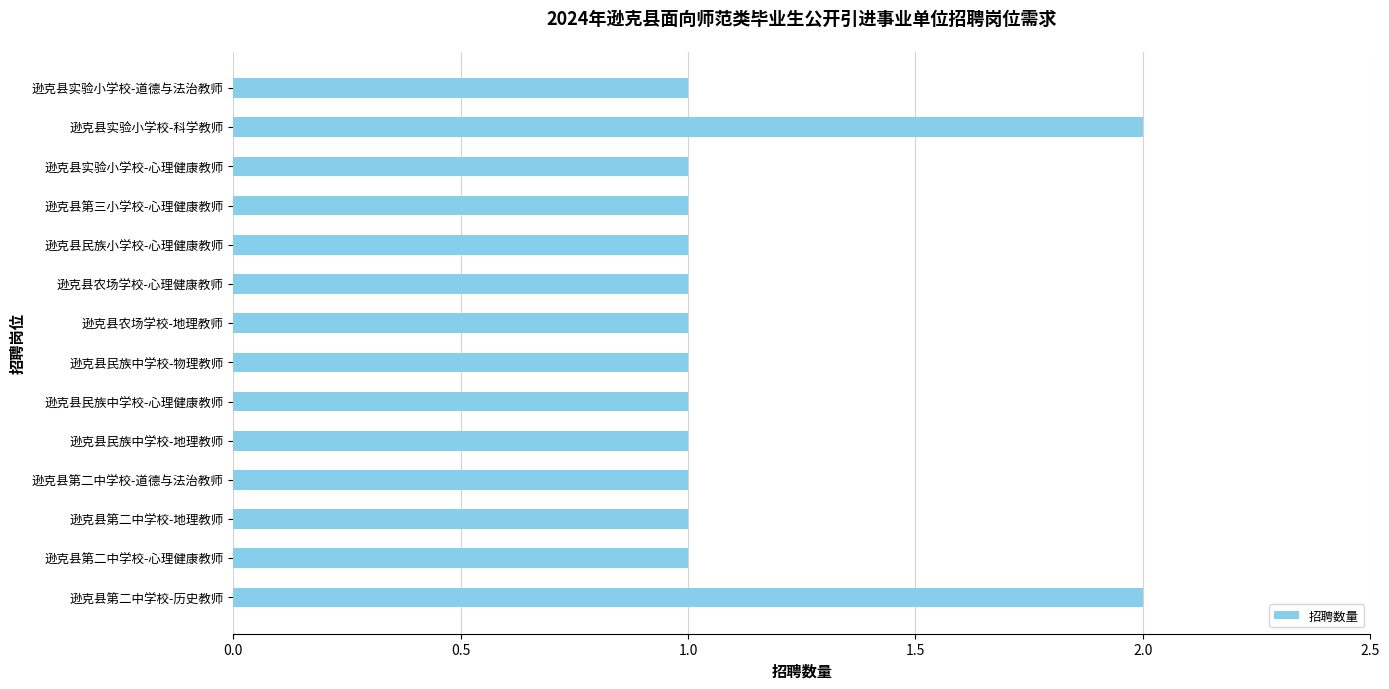

How many distinct data groups are displayed?

1